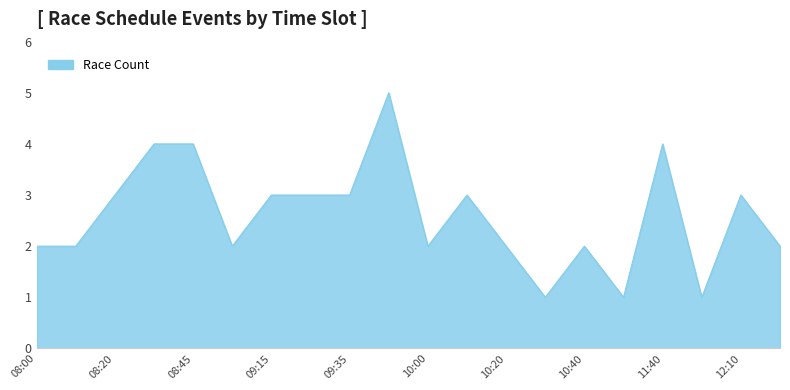

What is the greatest value displayed?

5